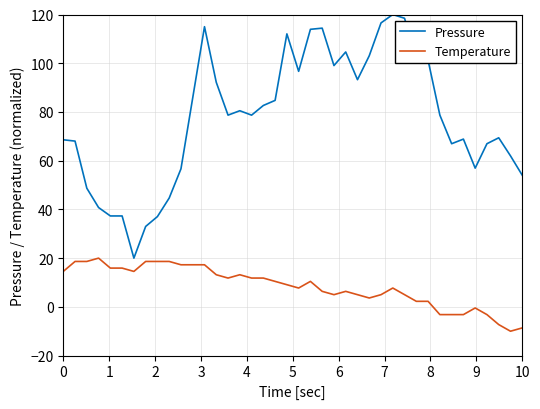

What is the smallest value displayed?

-10.0